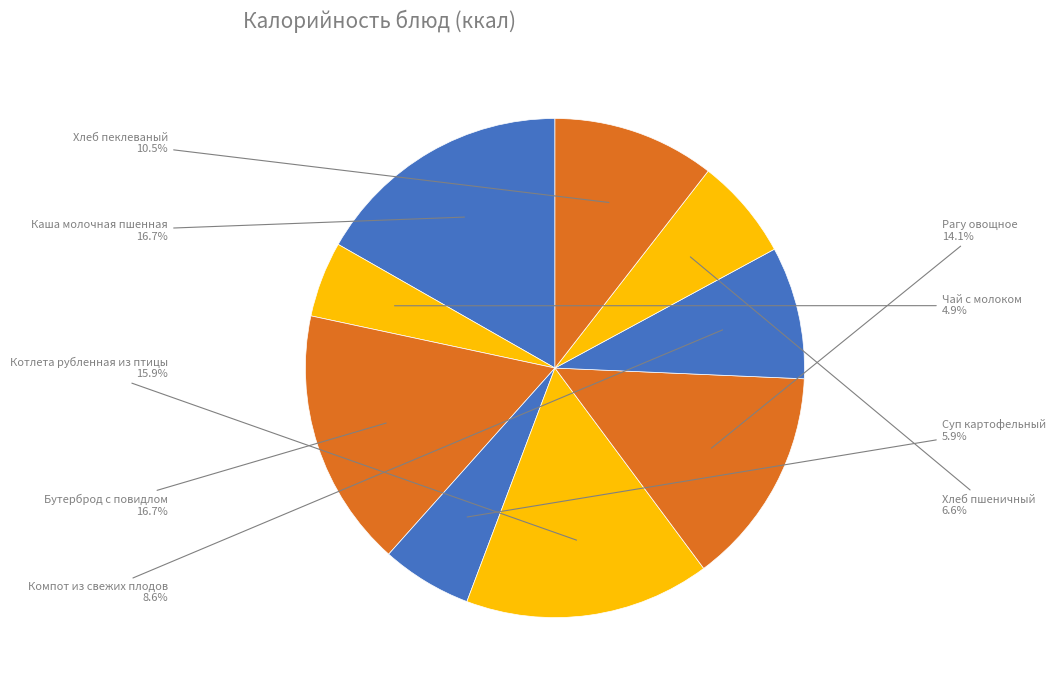

How many segments does this pie chart have?

9